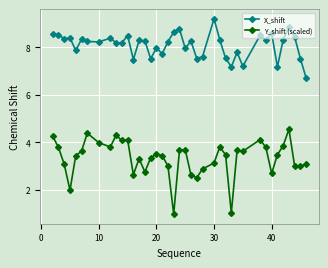

What is the highest value of the X_shift series?

9.2